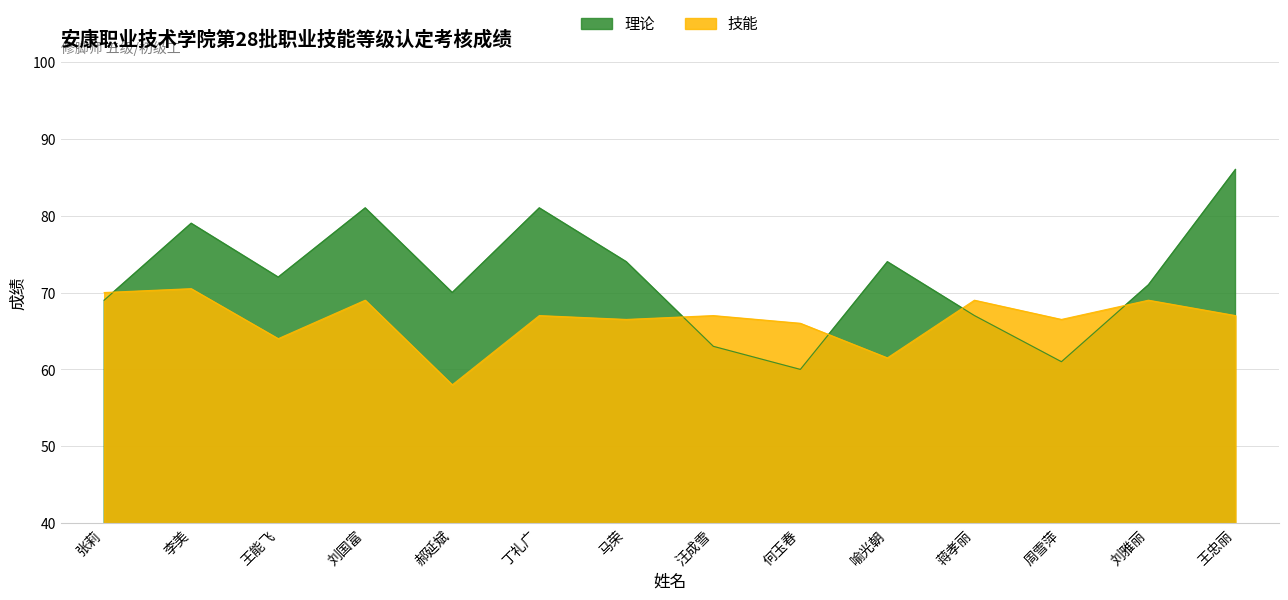

Which series ends up on top after the final intersection of 技能 and 理论?

理论